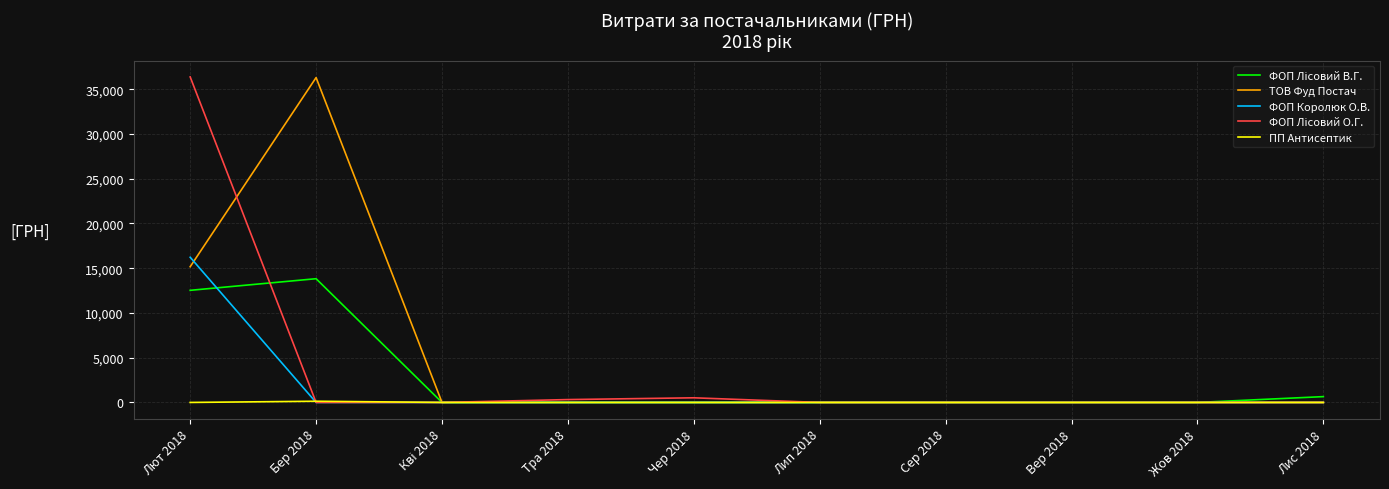

Is it true that ТОВ Фуд Постач equals 0.0 at Чер 2018?

True